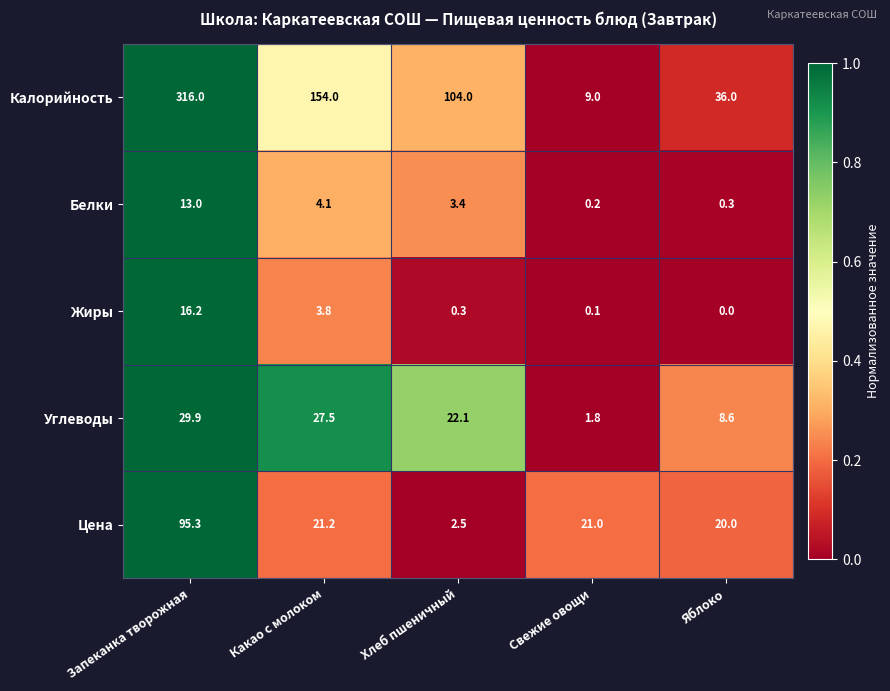

At Какао с молоком, list the series in order from smallest to largest.

Жиры, Белки, Цена, Углеводы, Калорийность